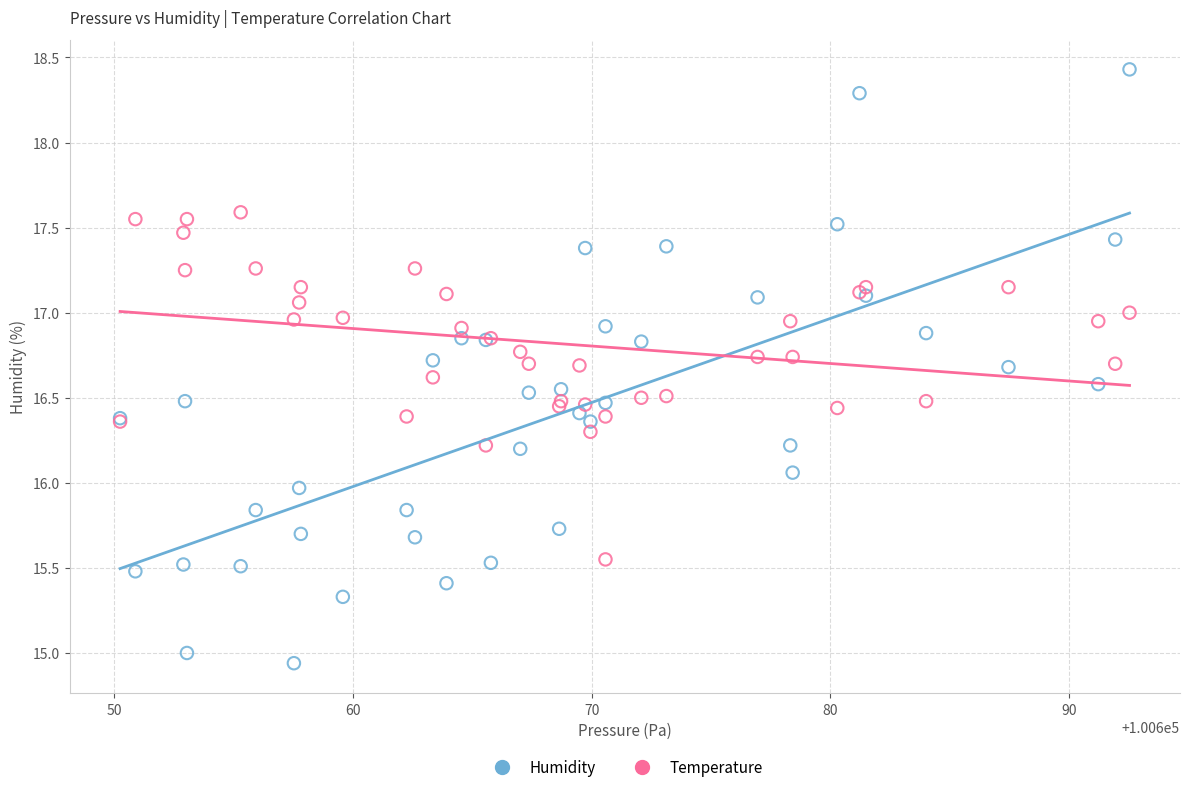

Which series reaches the maximum Y coordinate?

Humidity